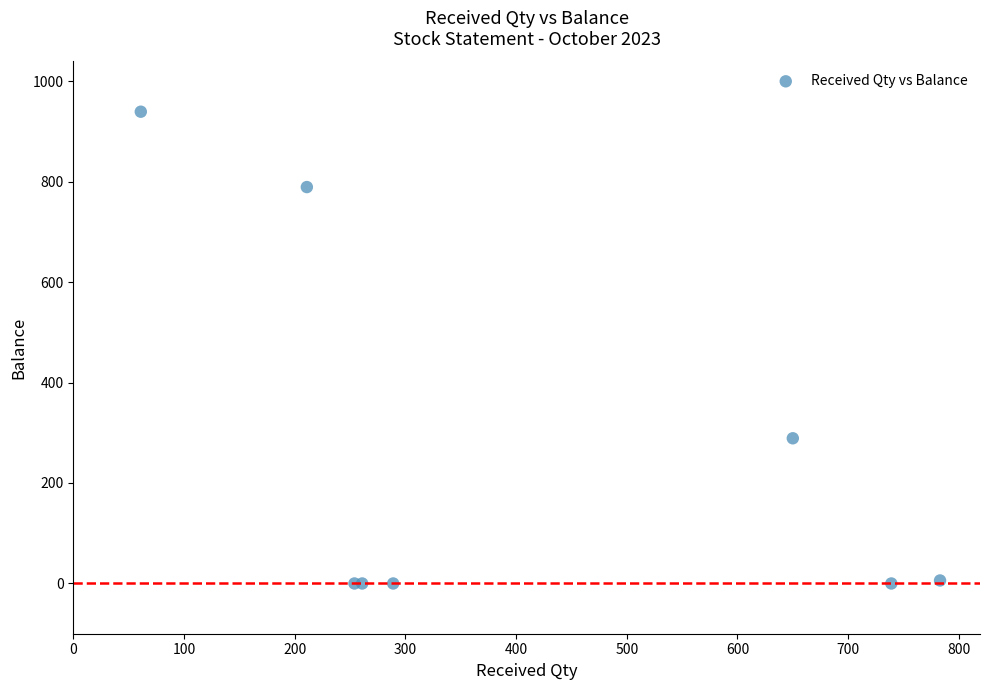

What Y value in the scatter plot is closest to 469?

289